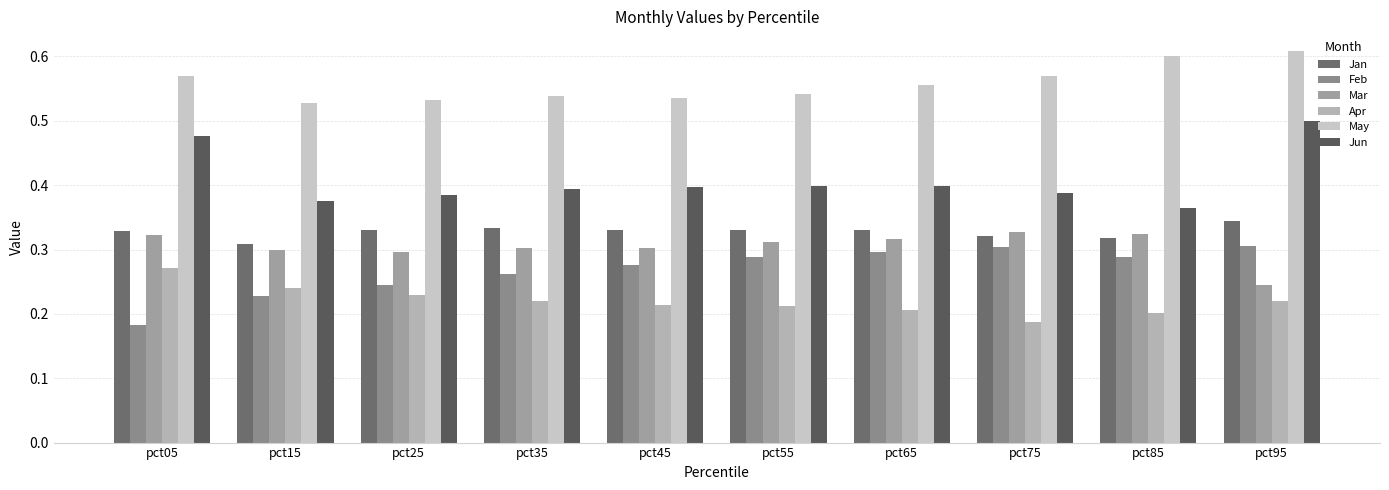

What is the value of the Jan bar at the 6th from the left?

0.3